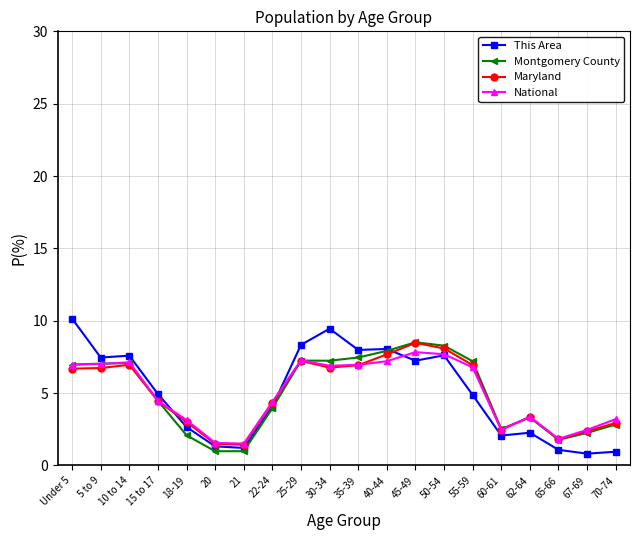

What is the value of the National point at the 10th from the left?

6.9